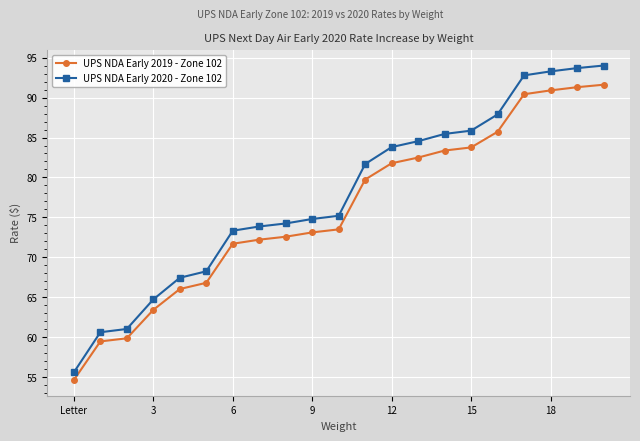

What is the sum of all UPS NDA Early 2019 - Zone 102 values?

1594.4